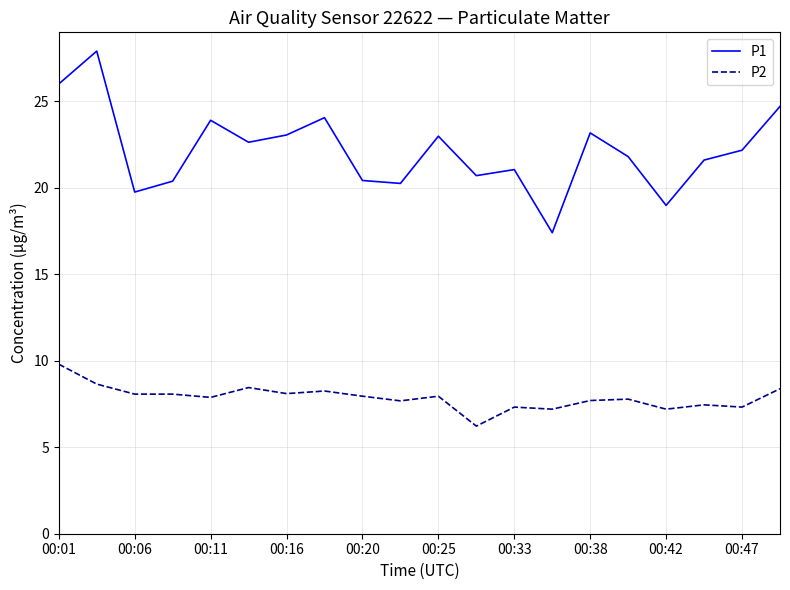

Which series has the widest spread of values?

P1